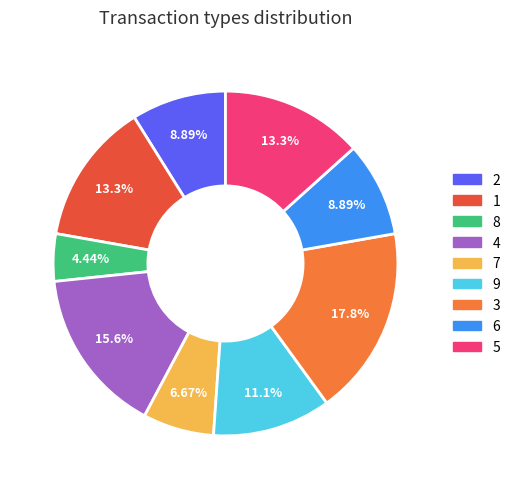

What portion of the pie excludes 6?

91.1%